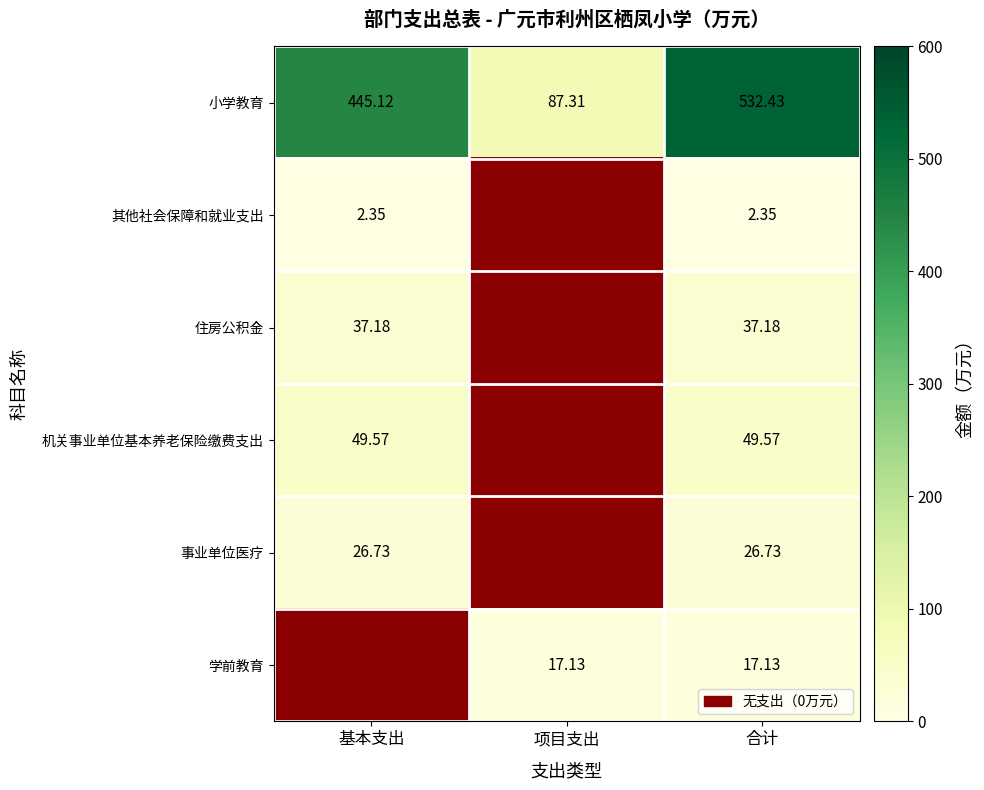

Where is 小学教育 nearest to the value 309?

基本支出